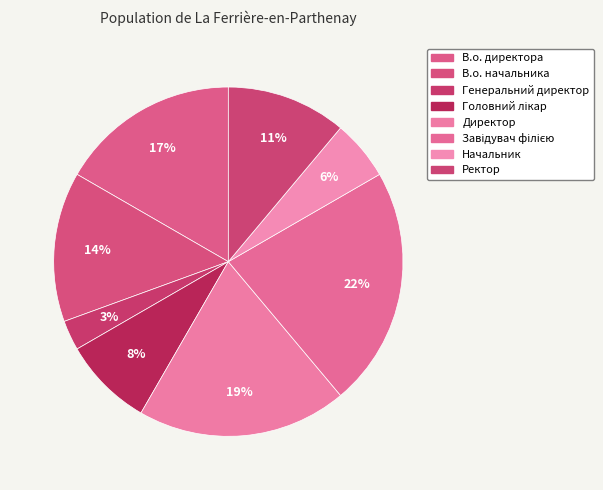

To the nearest percent, what is the difference between the largest and smallest slice percentages?

19%